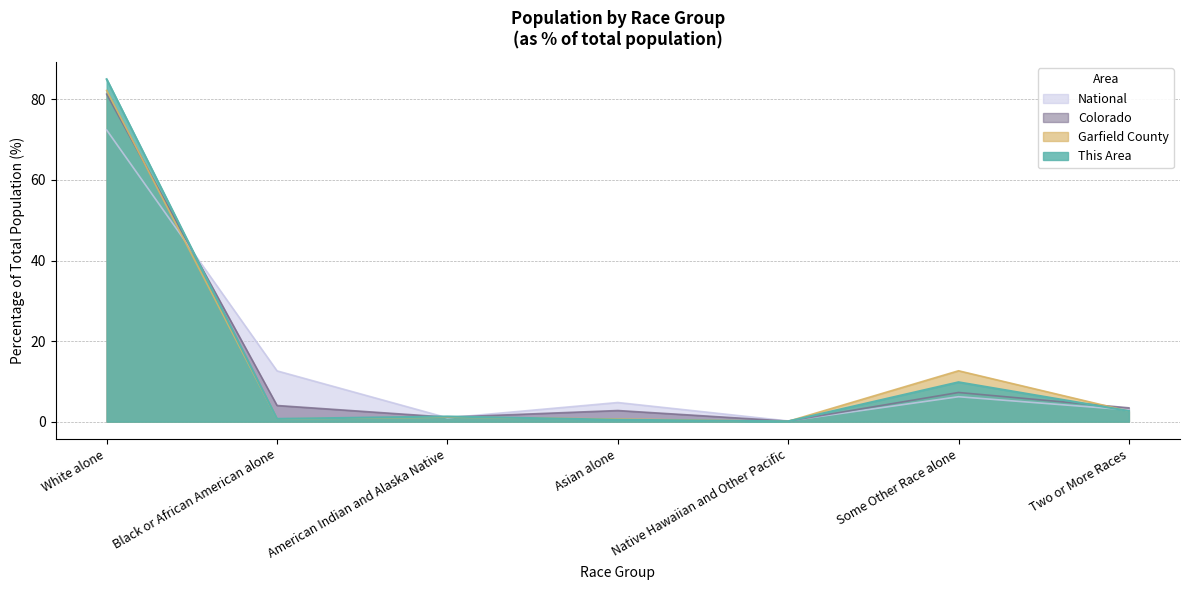

At which label does Colorado reach its peak?

White alone